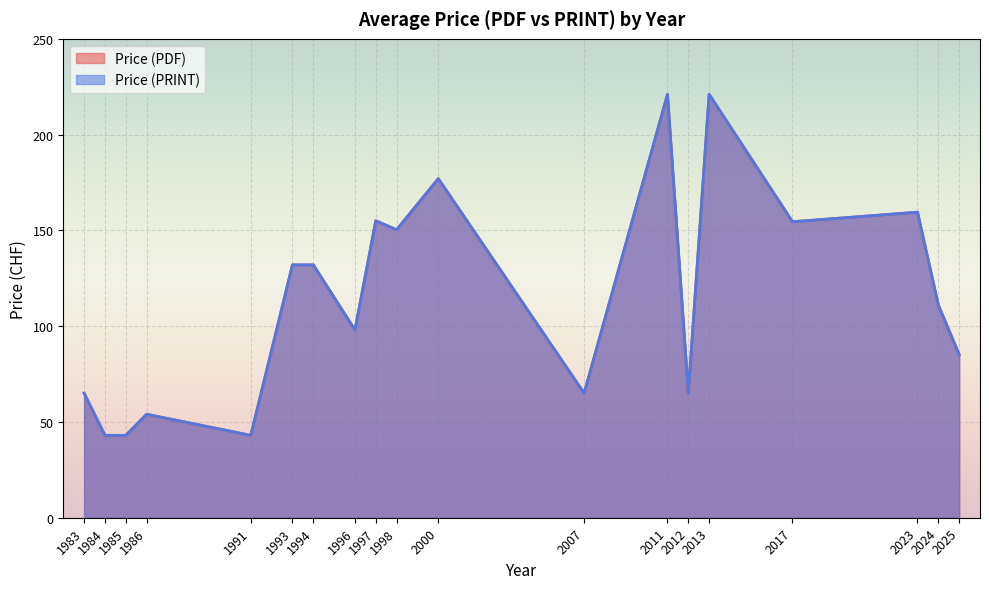

True or false: Price (PDF) has a value of 62 at 1986.

False